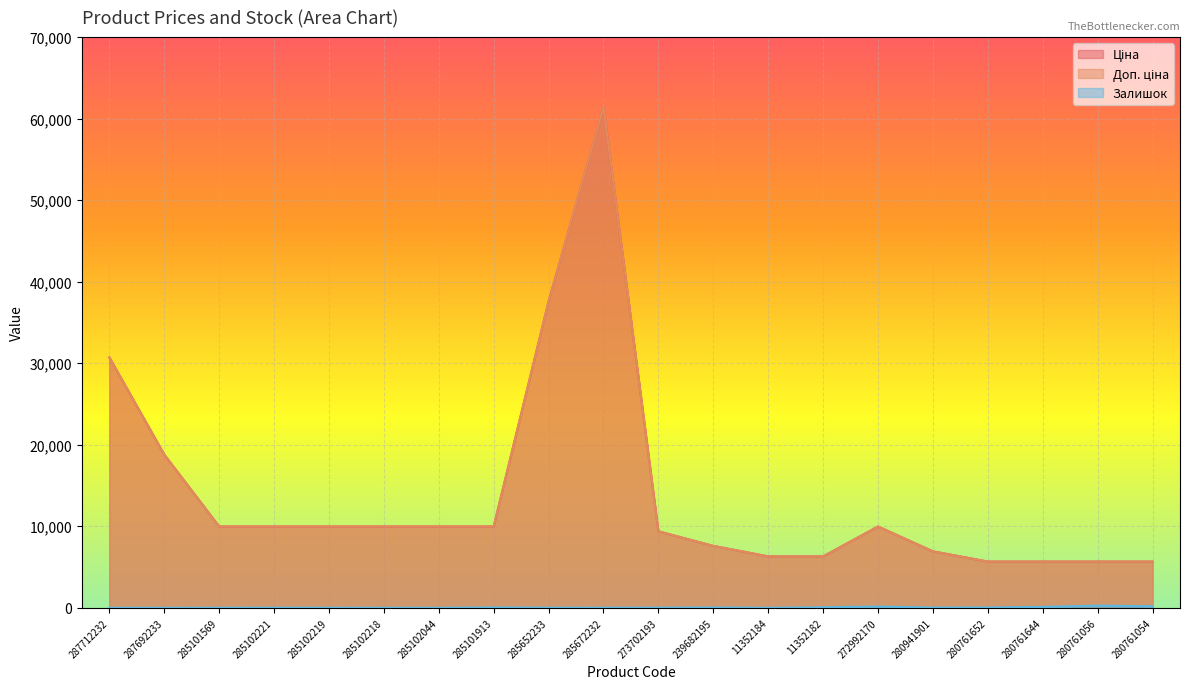

Rank the series by their maximum value, from highest to lowest.

Ціна, Доп. ціна, Залишок